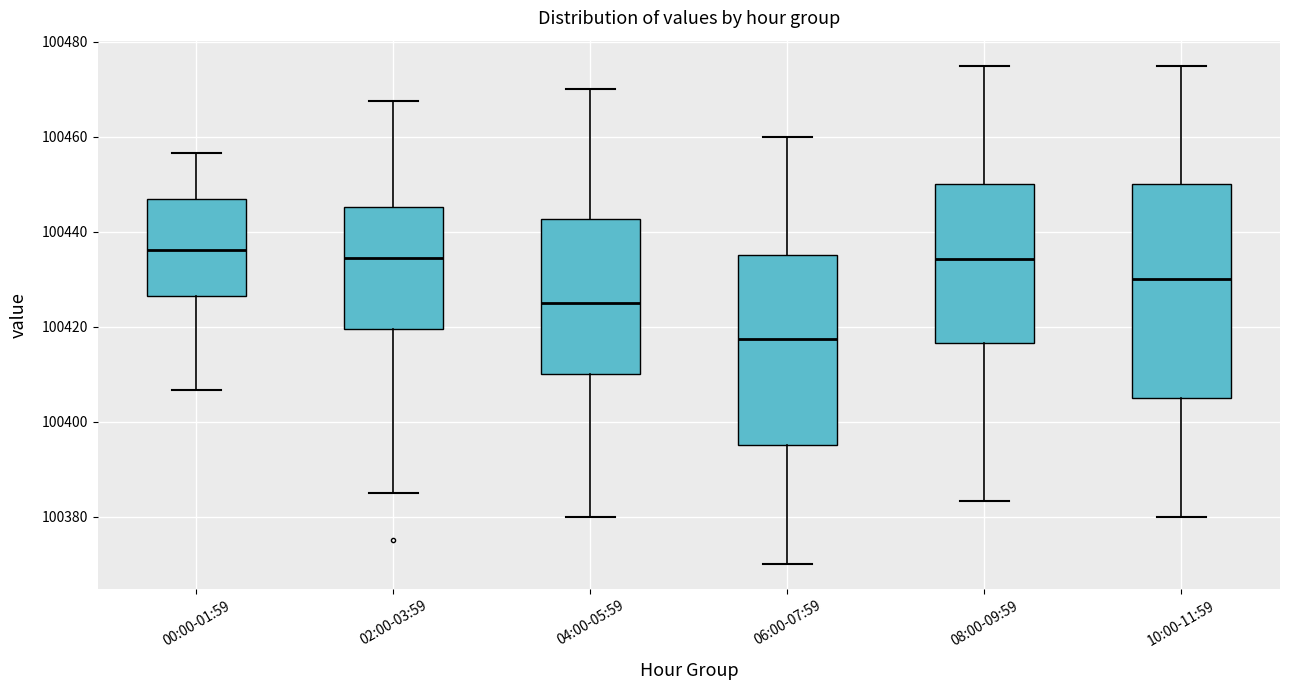

Reading left to right, read every box against the y-axis: the position of its median line, the range the box covers, and the ends of its whiskers. The values are not printed on the chart, so give them approximately, as read against the axis.

00:00-01:59: median 100436, box 100426 to 100446, whiskers 100406 to 100456
02:00-03:59: median 100434, box 100420 to 100446, whiskers 100386 to 100468
04:00-05:59: median 100426, box 100410 to 100442, whiskers 100380 to 100470
06:00-07:59: median 100418, box 100396 to 100436, whiskers 100370 to 100460
08:00-09:59: median 100434, box 100416 to 100450, whiskers 100384 to 100476
10:00-11:59: median 100430, box 100406 to 100450, whiskers 100380 to 100476